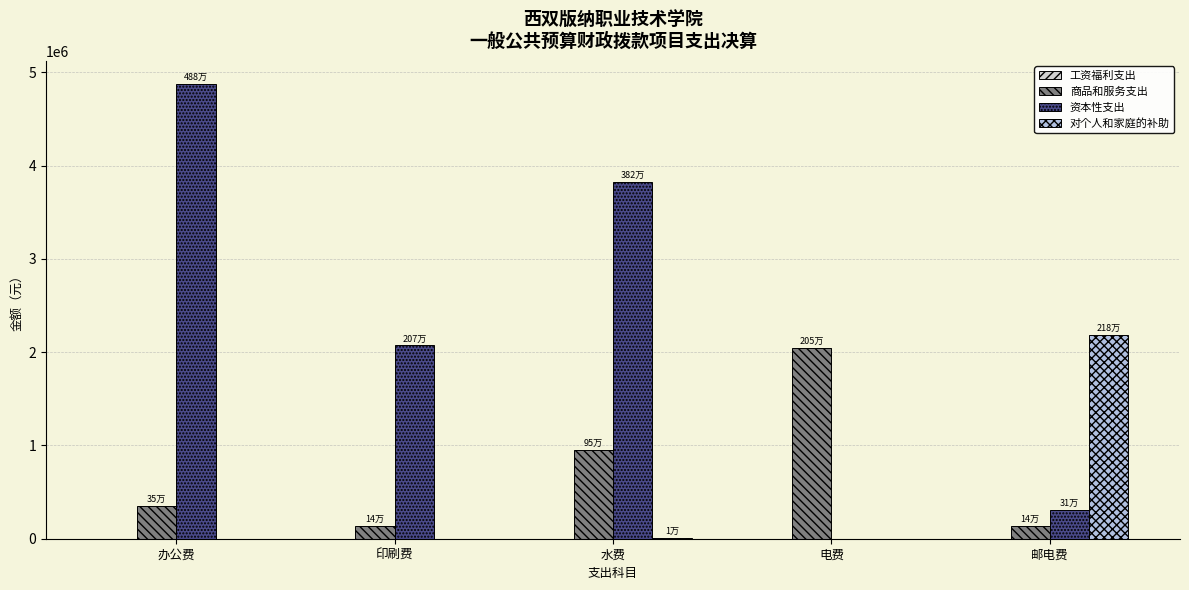

Does the chart contain stacked bars?

No